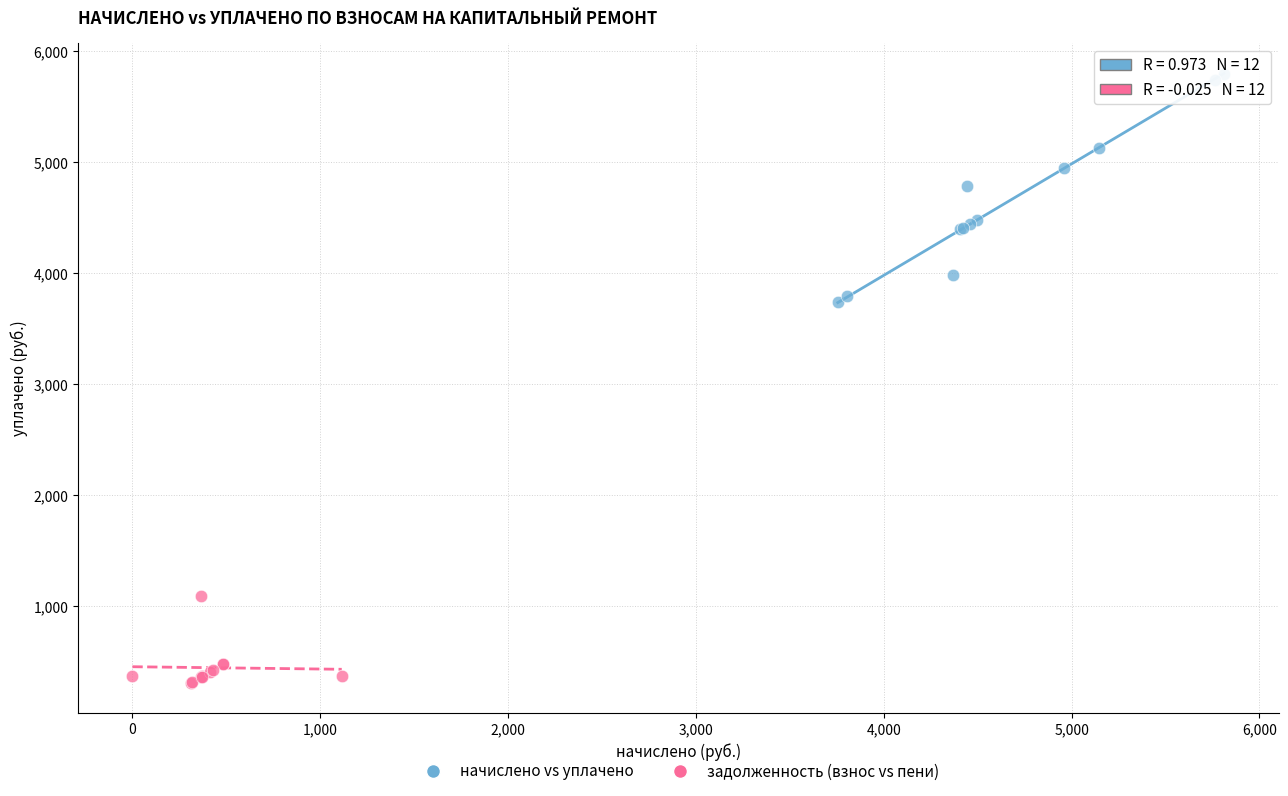

Which series reaches the minimum Y coordinate?

задолженность (взнос vs пени)